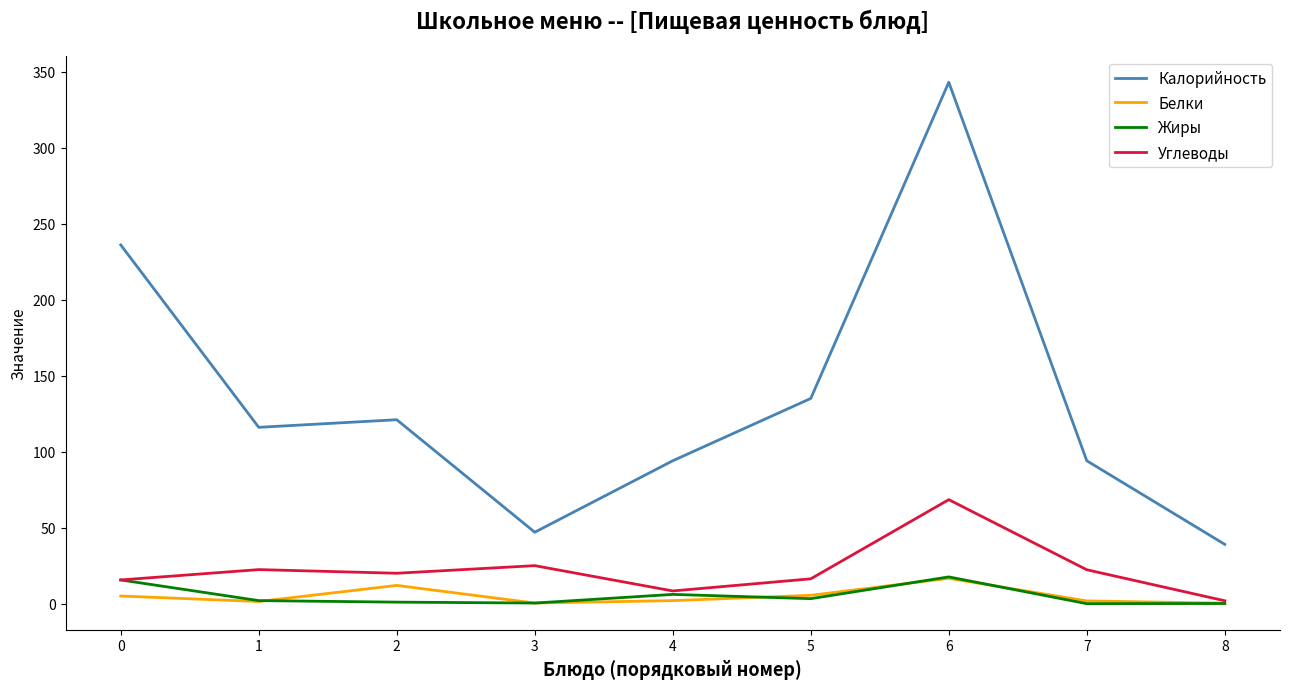

True or false: Калорийность and Углеводы intersect in this chart.

False